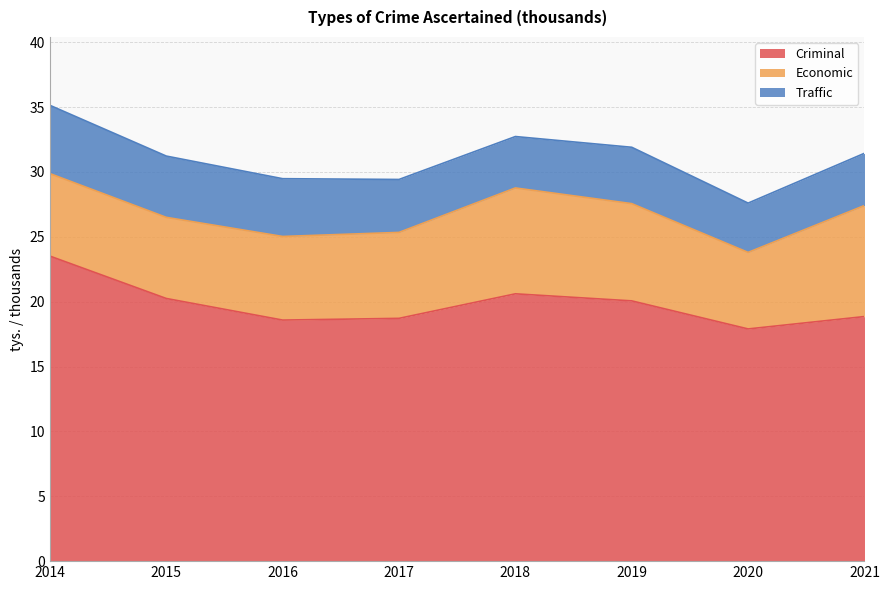

At which category does Criminal reach its first local peak?

2018